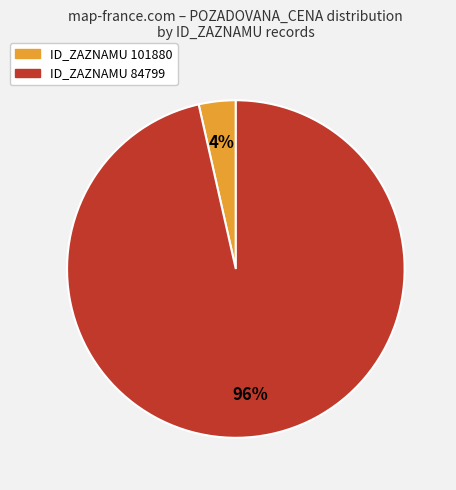

Is there any slice that represents more than half of the pie?

Yes